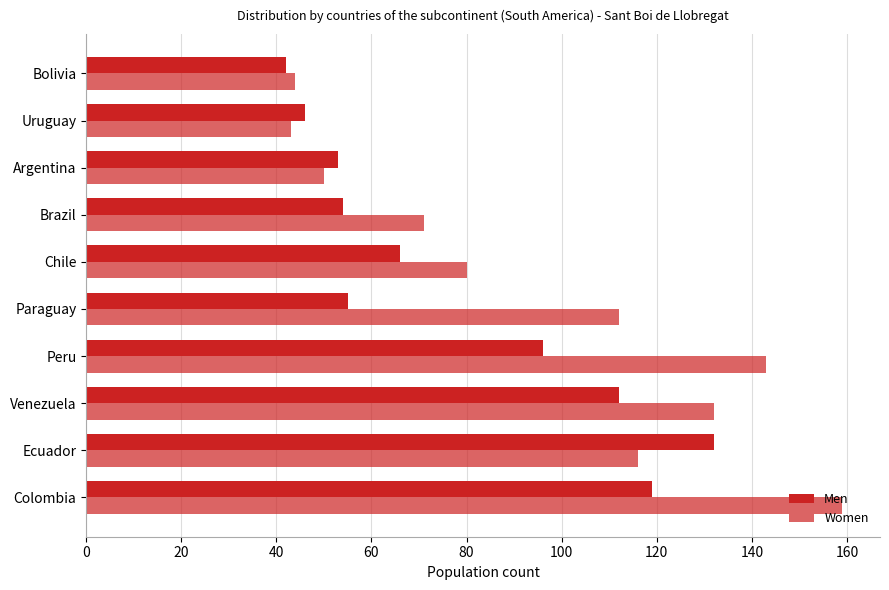

What is the value of the Women bar at the 3rd from the left?

132